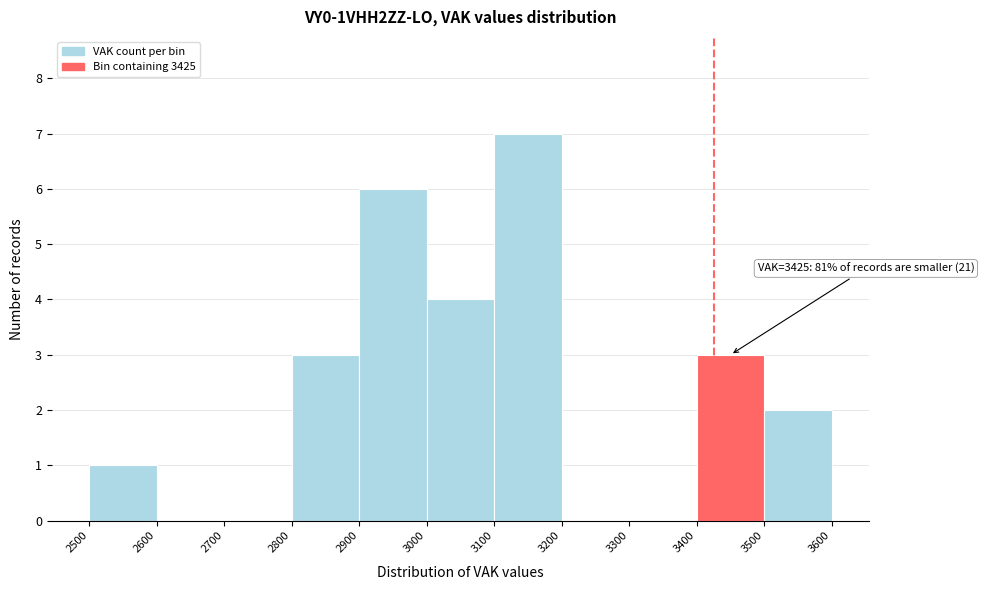

Over which range of the x-axis is the bar tallest?

3100 to 3200